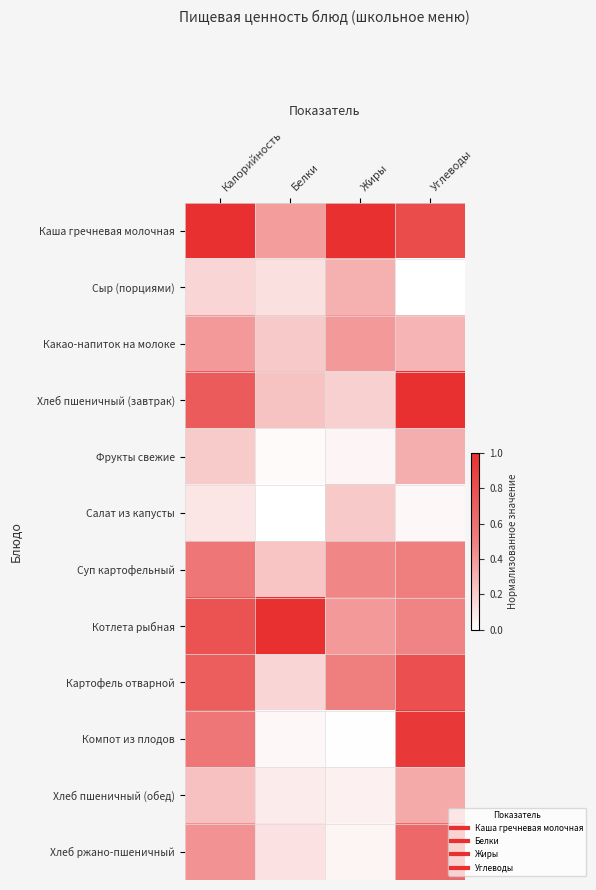

Rank the series by their maximum value, from highest to lowest.

Каша гречневая молочная, Хлеб пшеничный (завтрак), Котлета рыбная, Компот из плодов, Картофель отварной, Хлеб ржано-пшеничный, Суп картофельный, Какао-напиток на молоке, Хлеб пшеничный (обед), Фрукты свежие, Сыр (порциями), Салат из капусты